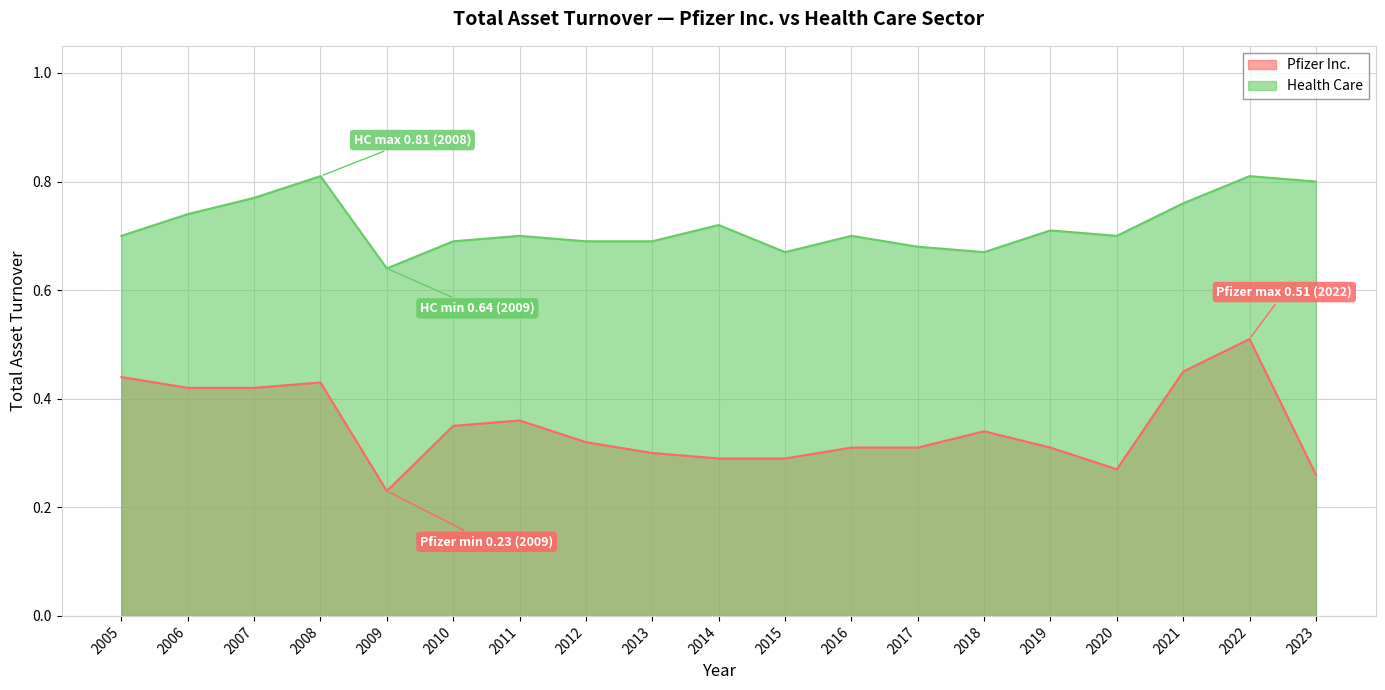

Reading left to right, extract all data points from this chart.

Pfizer Inc.: 2005=0.4	2006=0.4	2007=0.4	2008=0.4	2009=0.2	2010=0.3	2011=0.4	2012=0.3	2013=0.3	2014=0.3	2015=0.3	2016=0.3	2017=0.3	2018=0.3	2019=0.3	2020=0.3	2021=0.5	2022=0.5	2023=0.3
Health Care: 2005=0.7	2006=0.7	2007=0.8	2008=0.8	2009=0.6	2010=0.7	2011=0.7	2012=0.7	2013=0.7	2014=0.7	2015=0.7	2016=0.7	2017=0.7	2018=0.7	2019=0.7	2020=0.7	2021=0.8	2022=0.8	2023=0.8